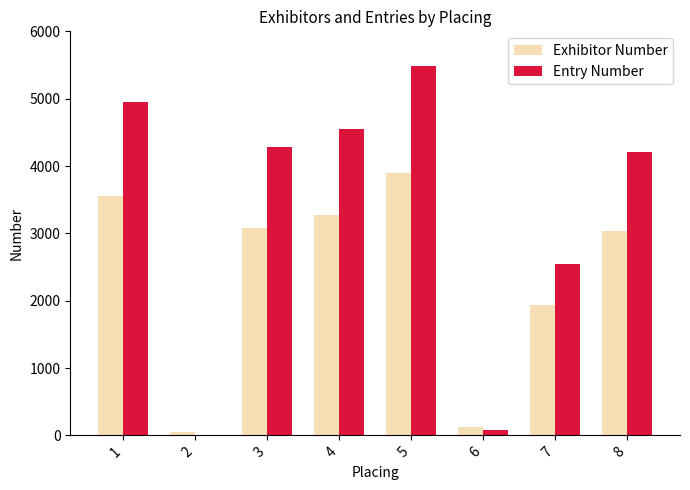

Where does the Exhibitor Number series first go above 3082?

1